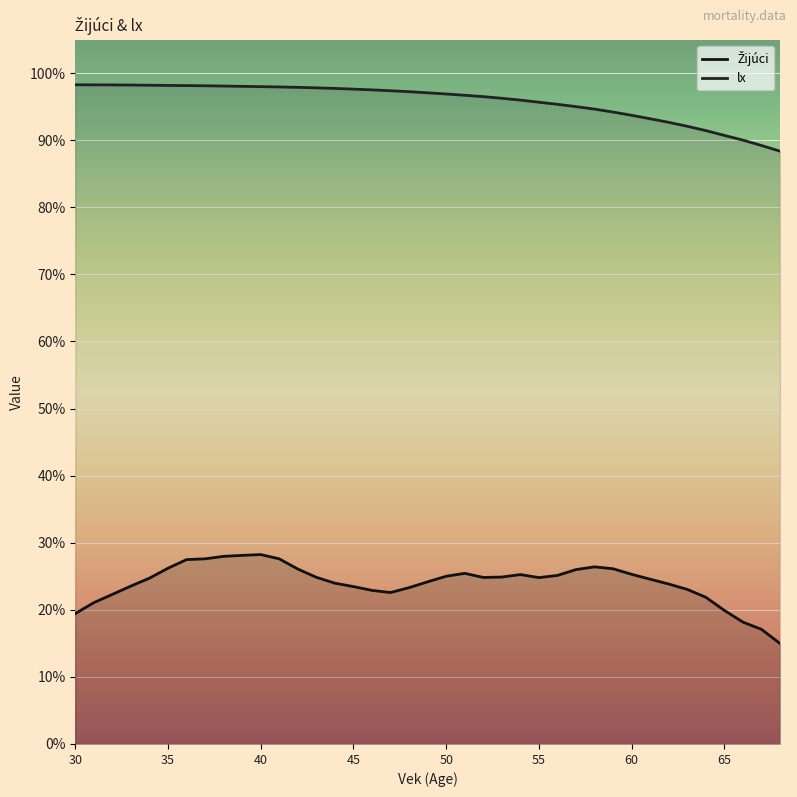

List the series in order of their overall mean, lowest first.

Žijúci, lx